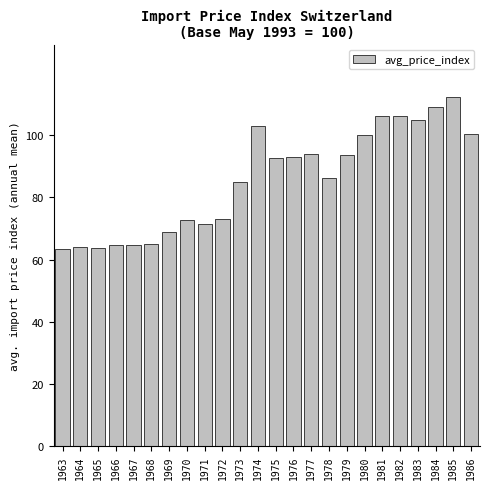

What is the maximum value shown in the chart?

112.4